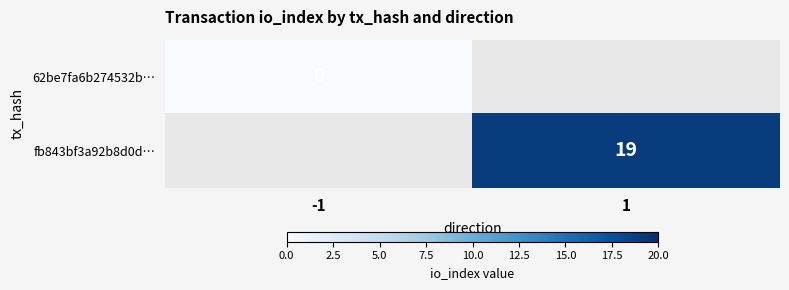

Is it true that fb843bf3a92b8d0d… equals 19 at 1?

True